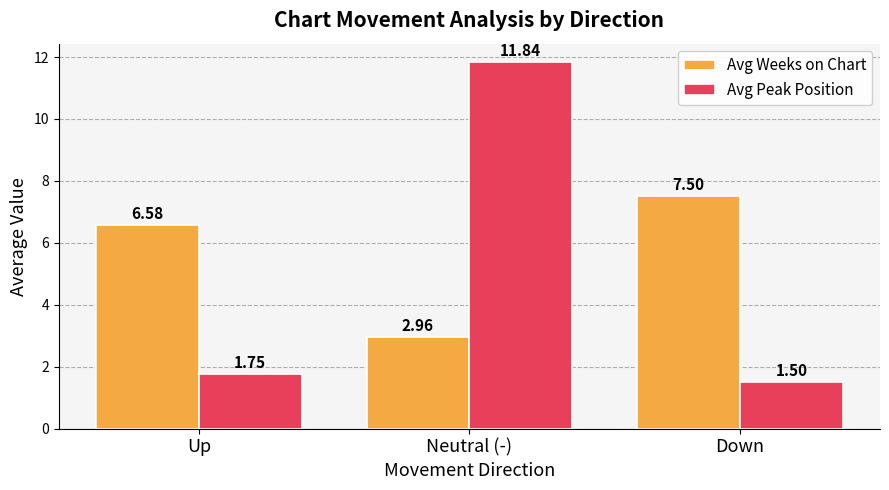

What is the difference between the maximum and minimum values in the Avg Peak Position series?

10.3